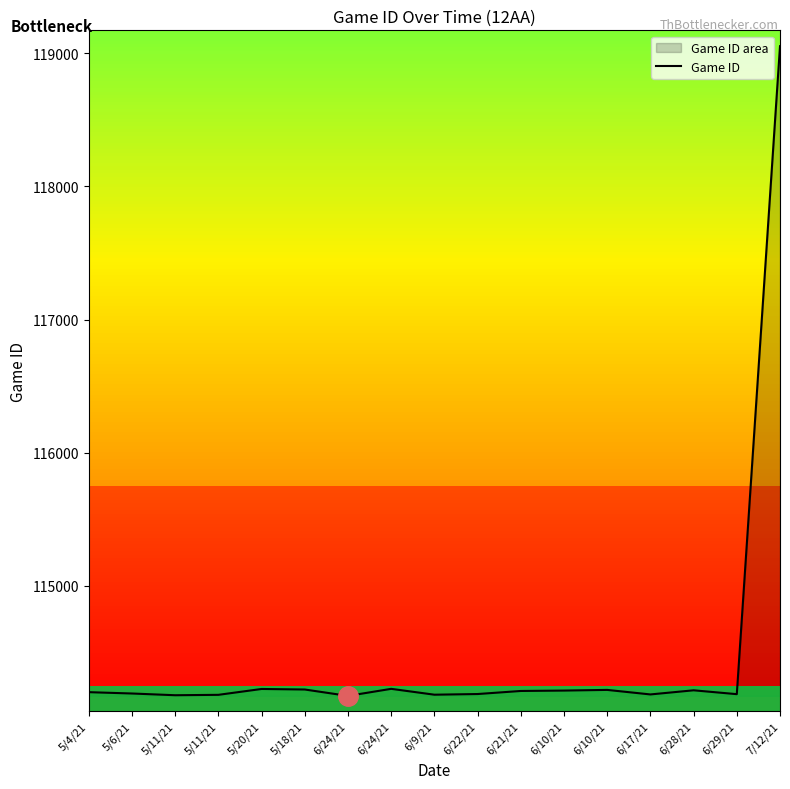

How many points are higher than both their immediate neighbors (excluding endpoints)?

4